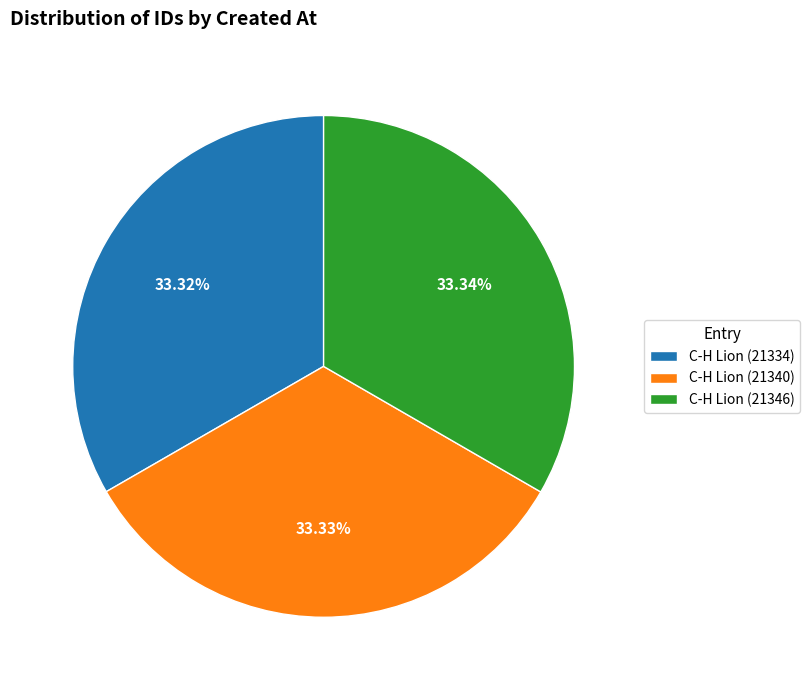

How many segments does this pie chart have?

3